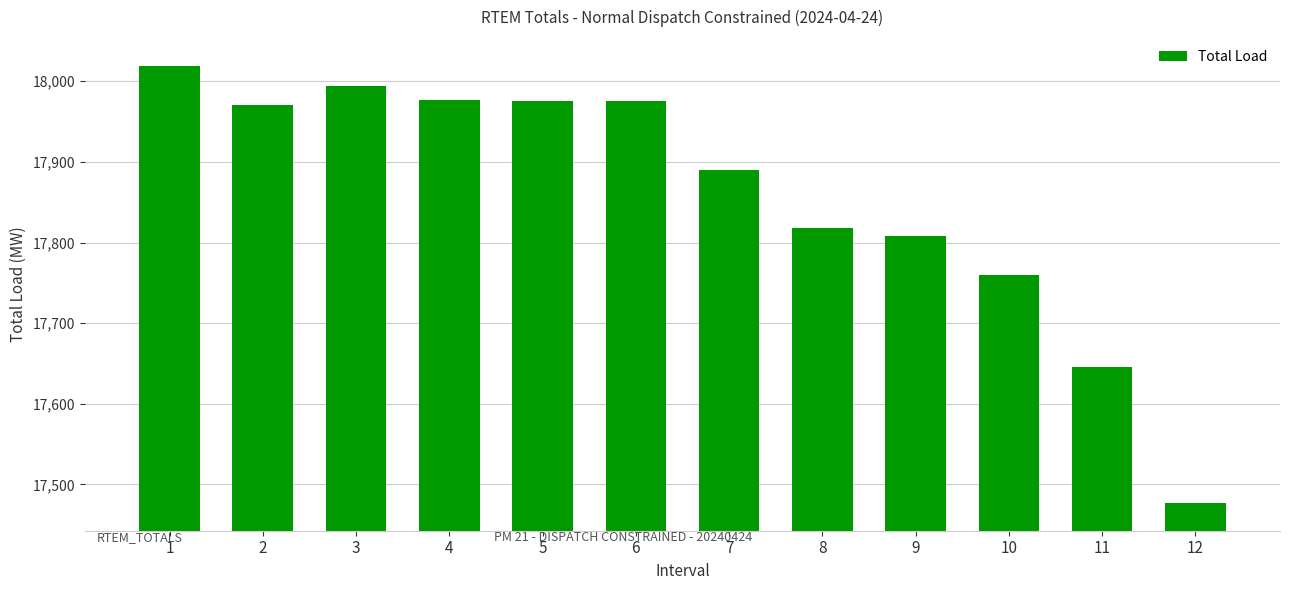

What is the smallest value displayed?

17477.5